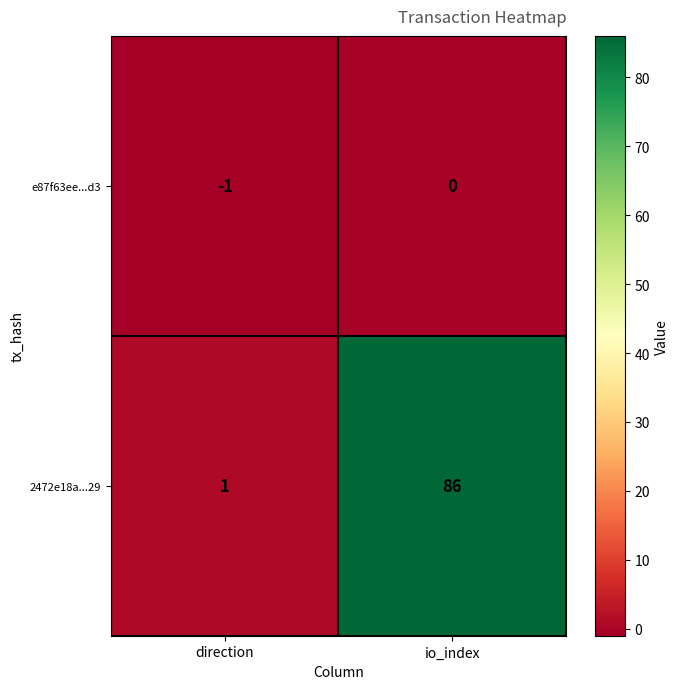

What is the greatest value displayed?

86